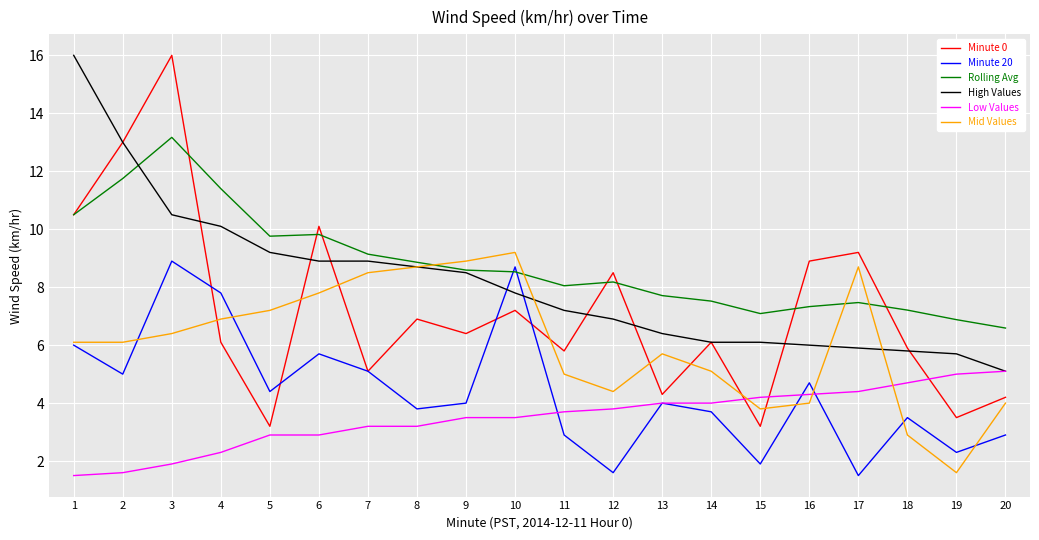

Which series has the widest spread of values?

Minute 0